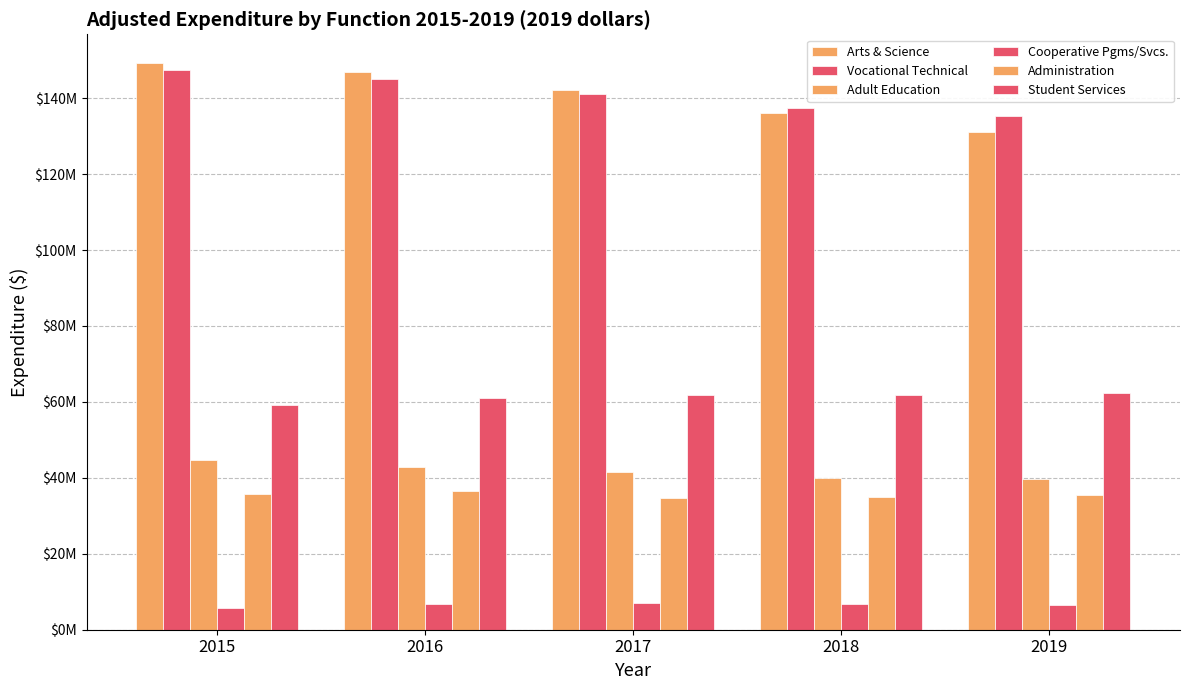

What is the sum of the Adult Education values at 2018 and 2015?

84576240.9